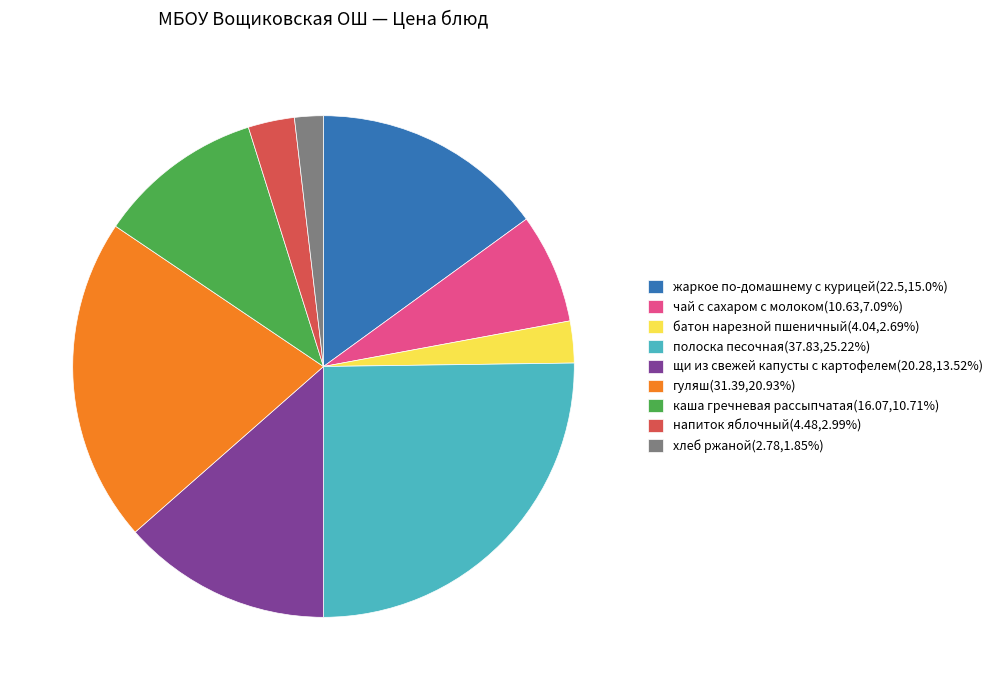

How many segments does this pie chart have?

9